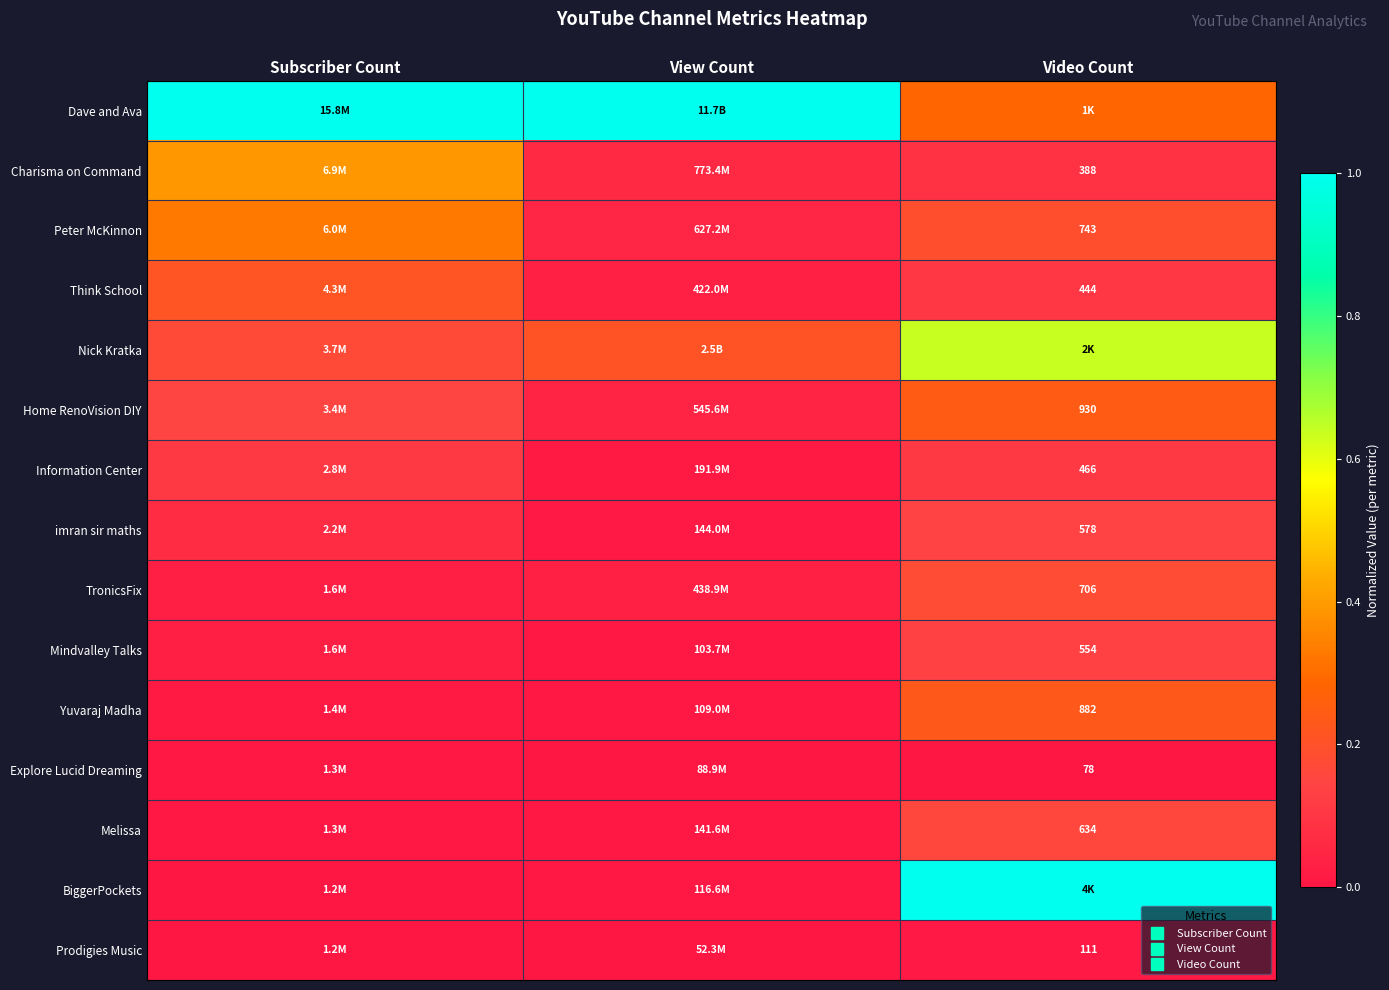

Is the value of Melissa at View Count greater than the value of Prodigies Music at View Count?

Yes